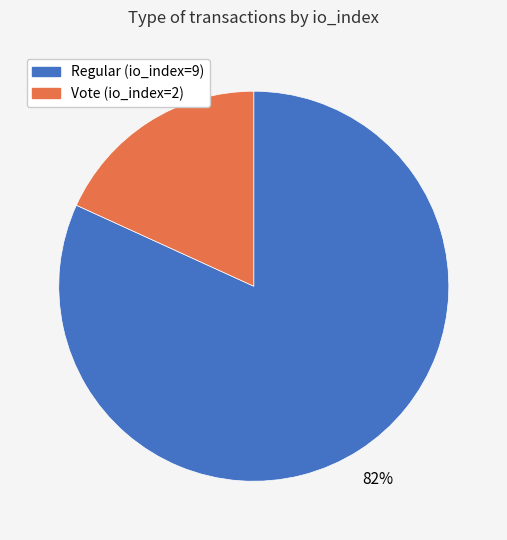

Which slice is the smallest?

Vote (io_index=2)